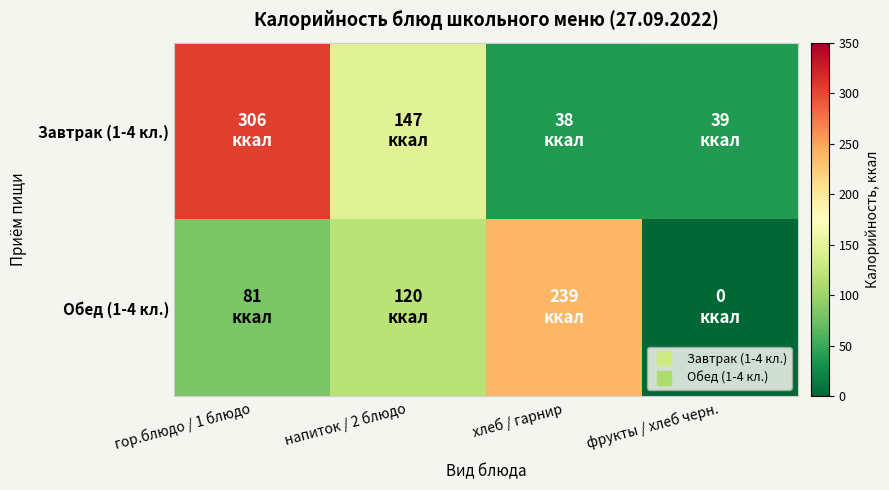

Reading left to right, extract all data points from this chart.

Завтрак (1-4 кл.): гор.блюдо / 1 блюдо=306	напиток / 2 блюдо=147	хлеб / гарнир=38	фрукты / хлеб черн.=39
Обед (1-4 кл.): гор.блюдо / 1 блюдо=81	напиток / 2 блюдо=120	хлеб / гарнир=239	фрукты / хлеб черн.=0